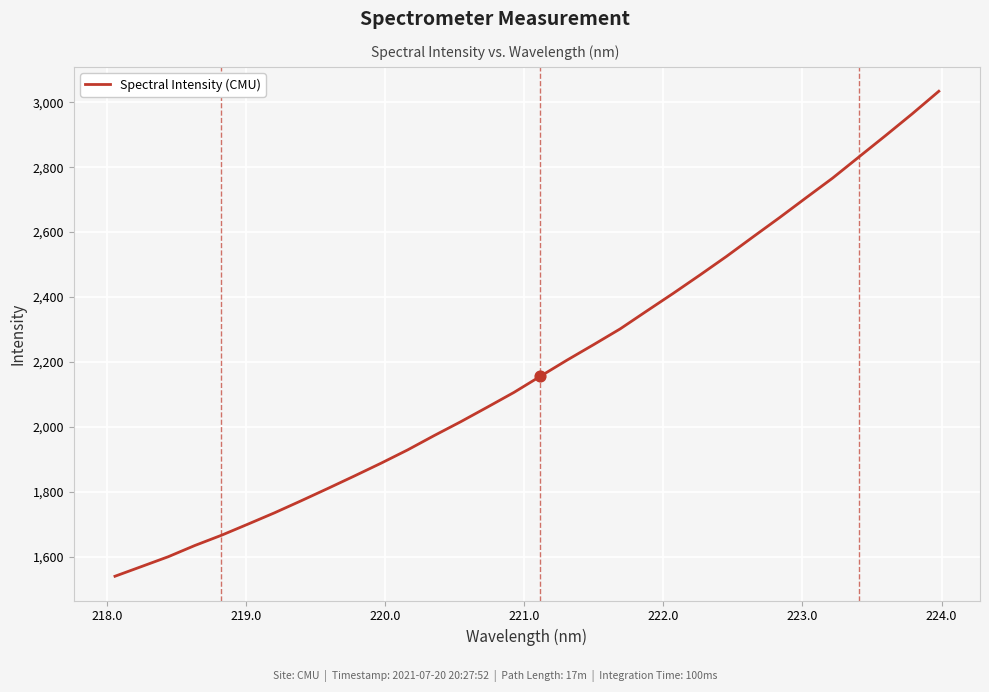

What is the smallest value displayed?

1539.2